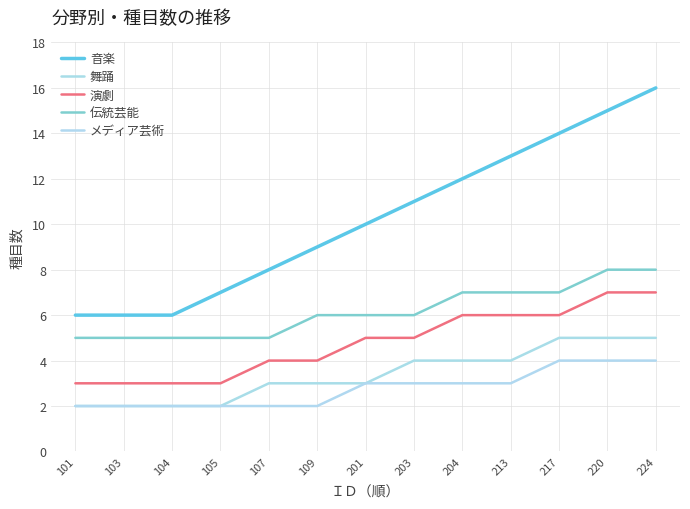

Is this an area chart (filled region under the line)?

No